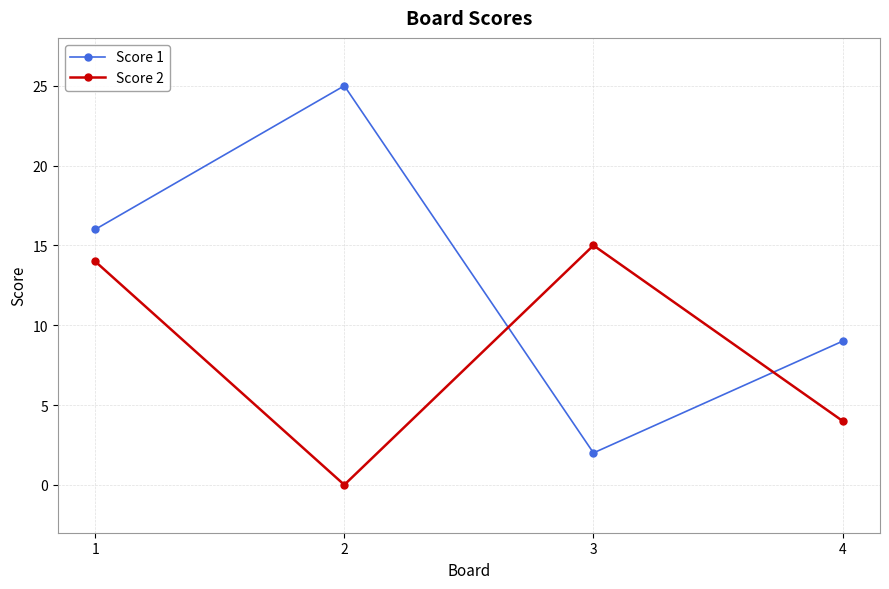

Read the Score 1 value at 4.

9